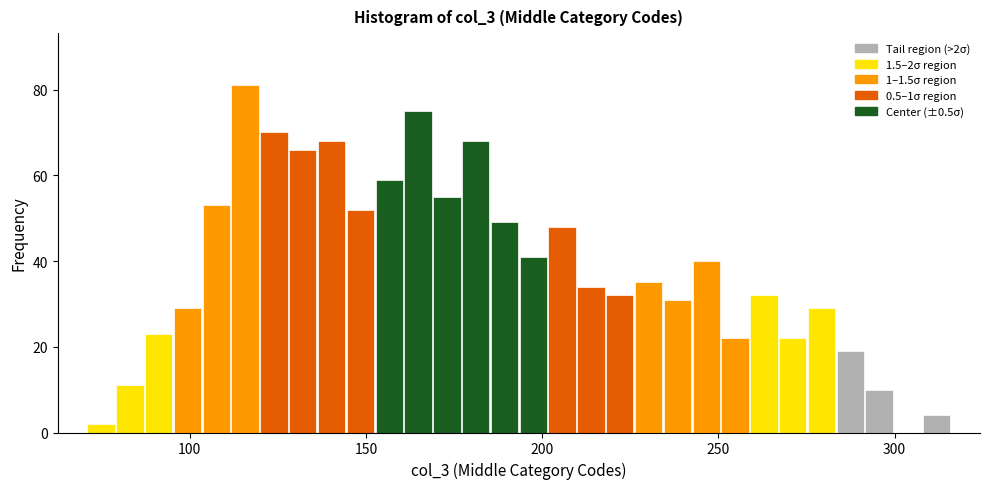

Read against the x-axis, roughly where is the centre of the tallest bar?

115